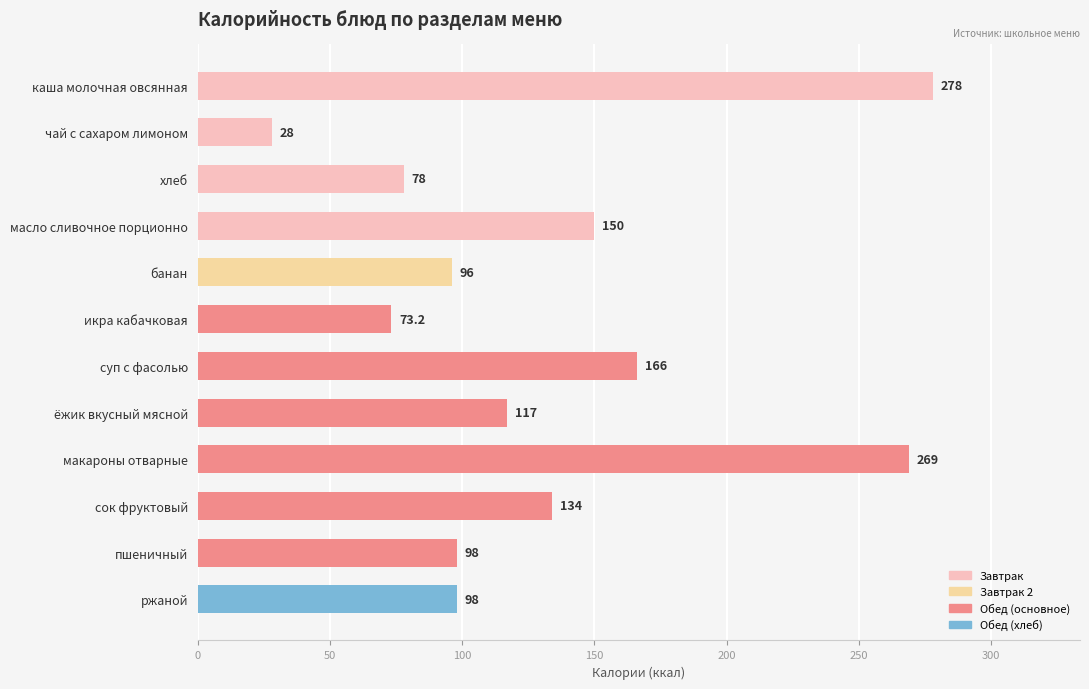

Reading top to bottom, list all the values displayed in this chart.

278.0	28.0	78.0	150.0	96.0	73.2	166.0	117.0	269.0	134.0	98.0	98.0